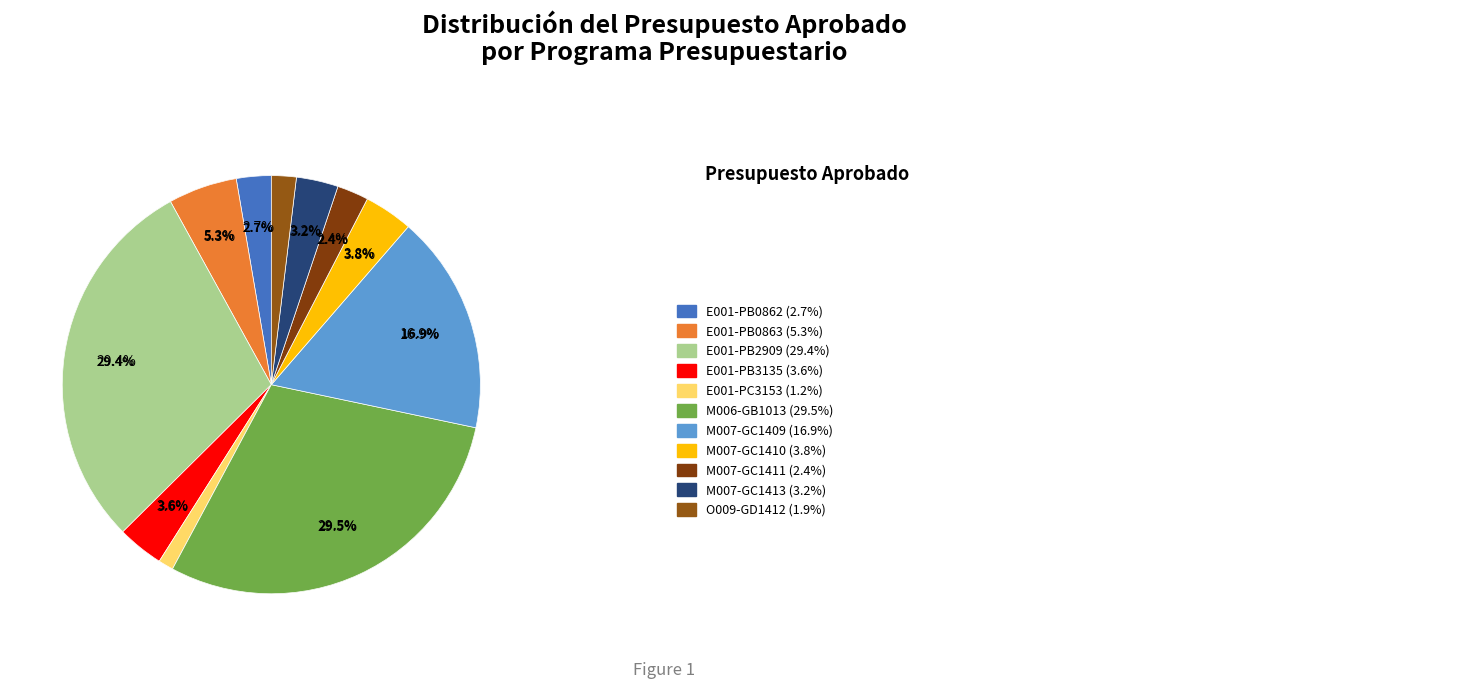

How many slices are in this pie chart?

11